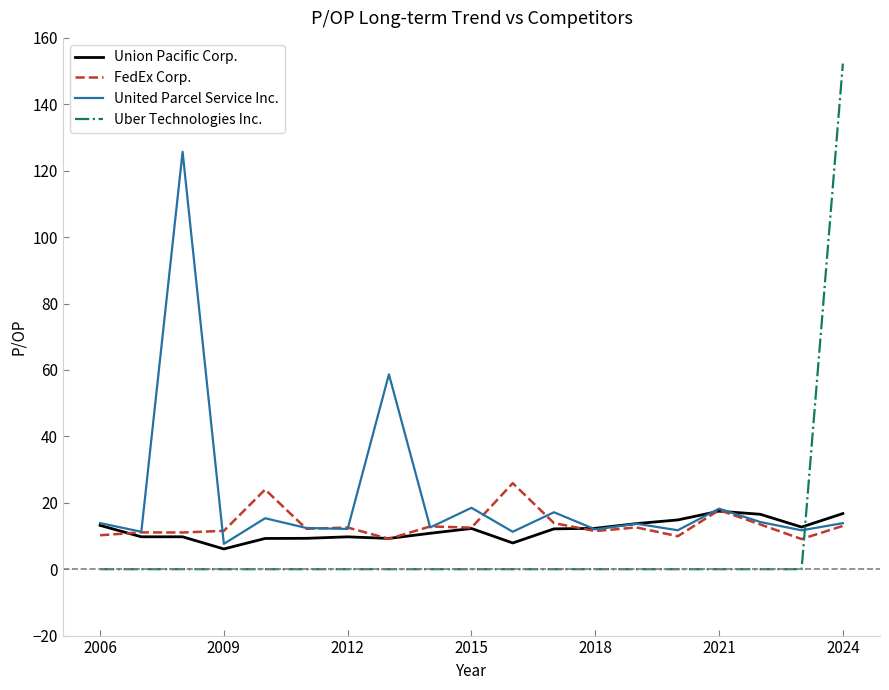

True or false: United Parcel Service Inc. has more than 1 points higher than both neighbors.

True